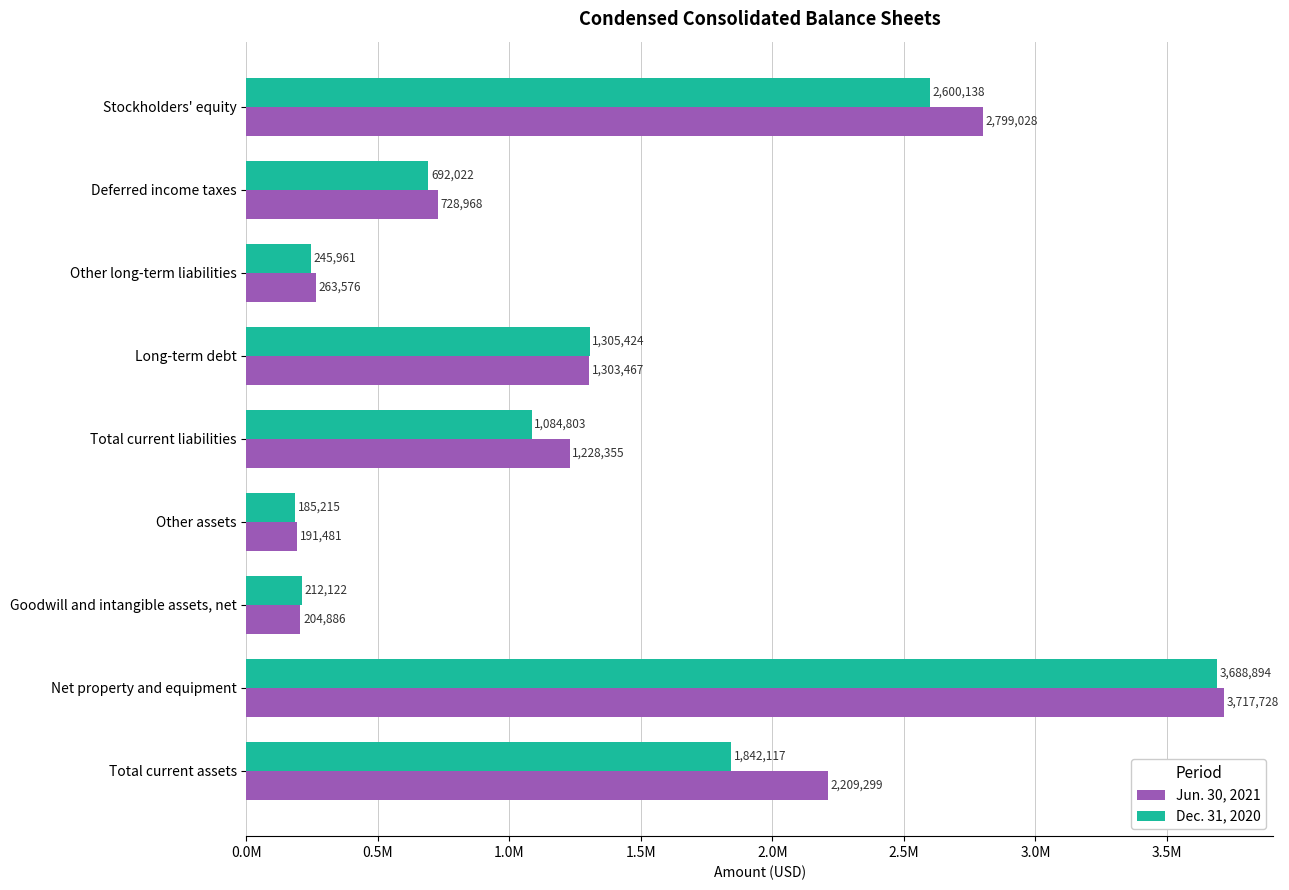

What are all the series names shown in the legend?

Jun. 30, 2021, Dec. 31, 2020